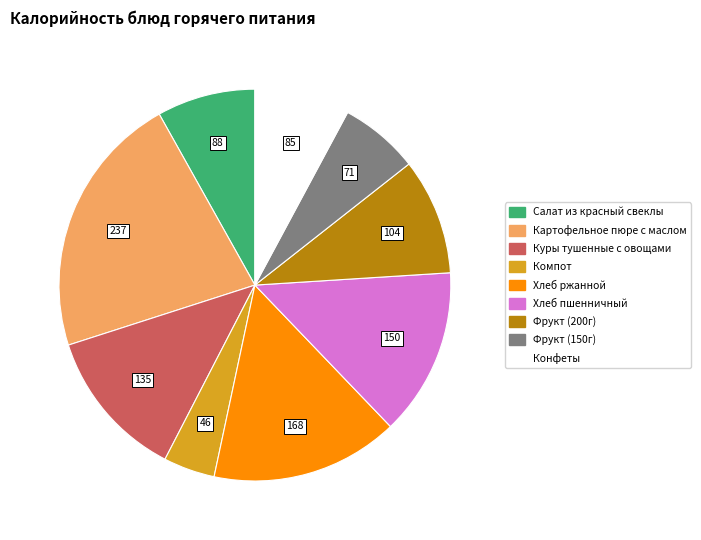

Between Конфеты and Фрукт (200г), which is larger?

Фрукт (200г)